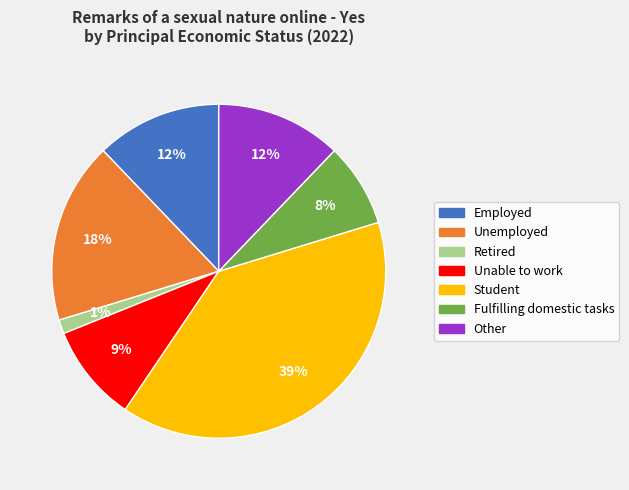

To the nearest percent, what is the difference between the largest and smallest slice percentages?

38%